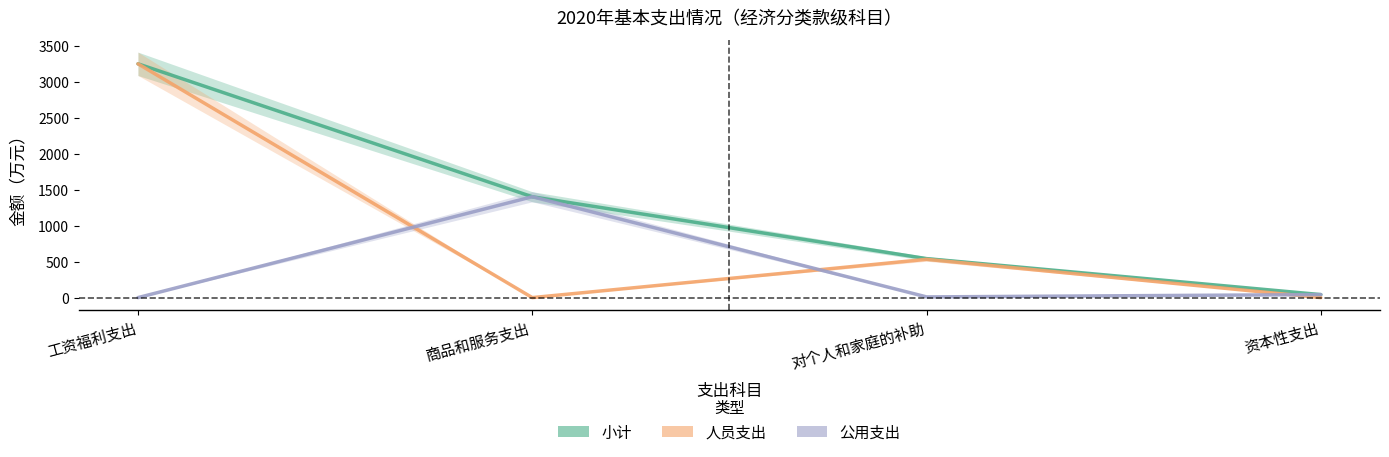

True or false: 小计 and 公用支出 cross at least once.

False